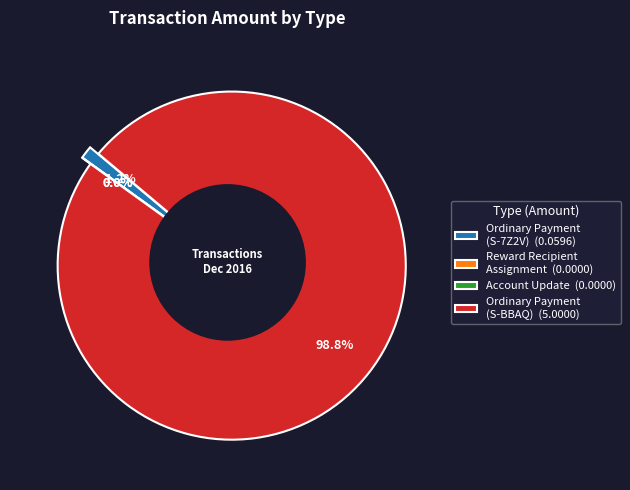

Rank the categories by value from lowest to highest.

Reward Recipient
Assignment, Account Update, Ordinary Payment
(S-7Z2V), Ordinary Payment
(S-BBAQ)